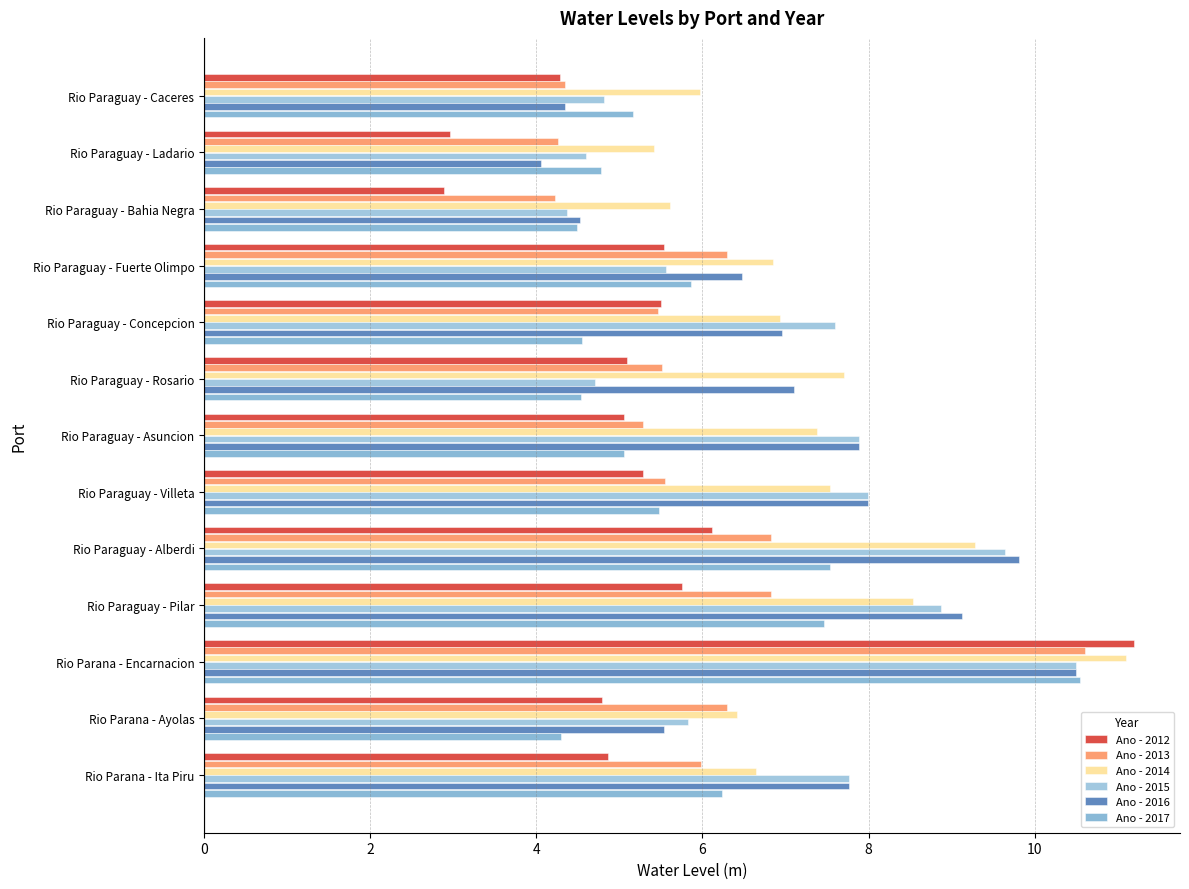

What are all the series names shown in the legend?

Ano - 2012, Ano - 2013, Ano - 2014, Ano - 2015, Ano - 2016, Ano - 2017